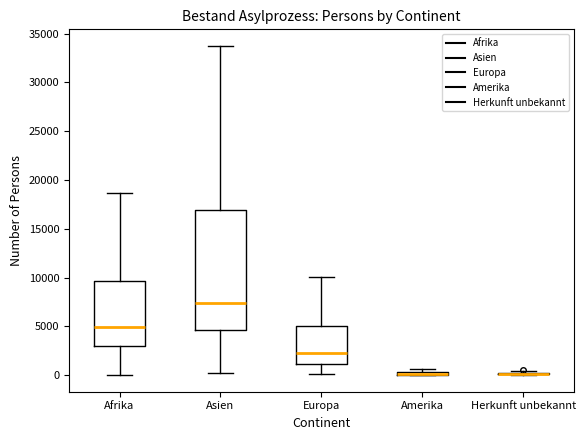

Comparing the boxes themselves (not the whiskers), which one is the tallest?

Asien